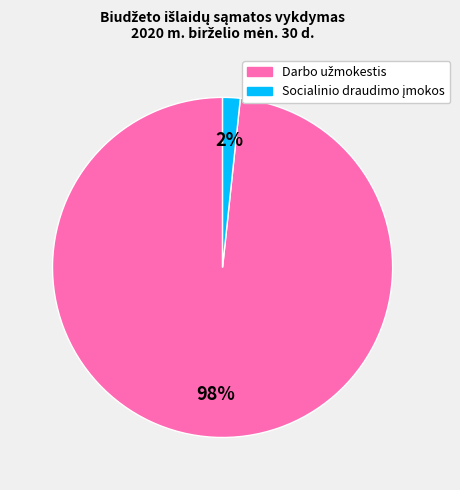

Does any single category account for the majority?

Yes